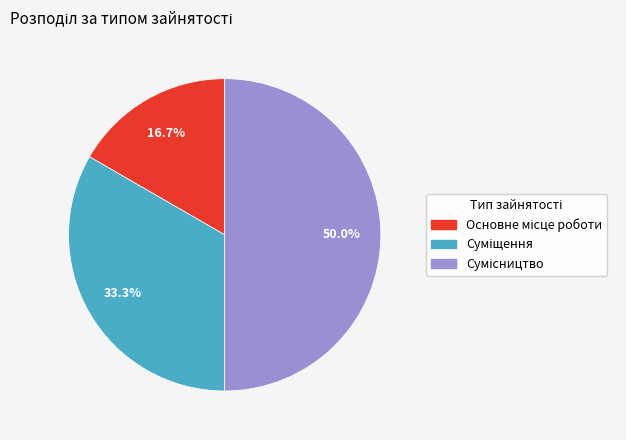

What percentage is NOT represented by Суміщення?

66.7%